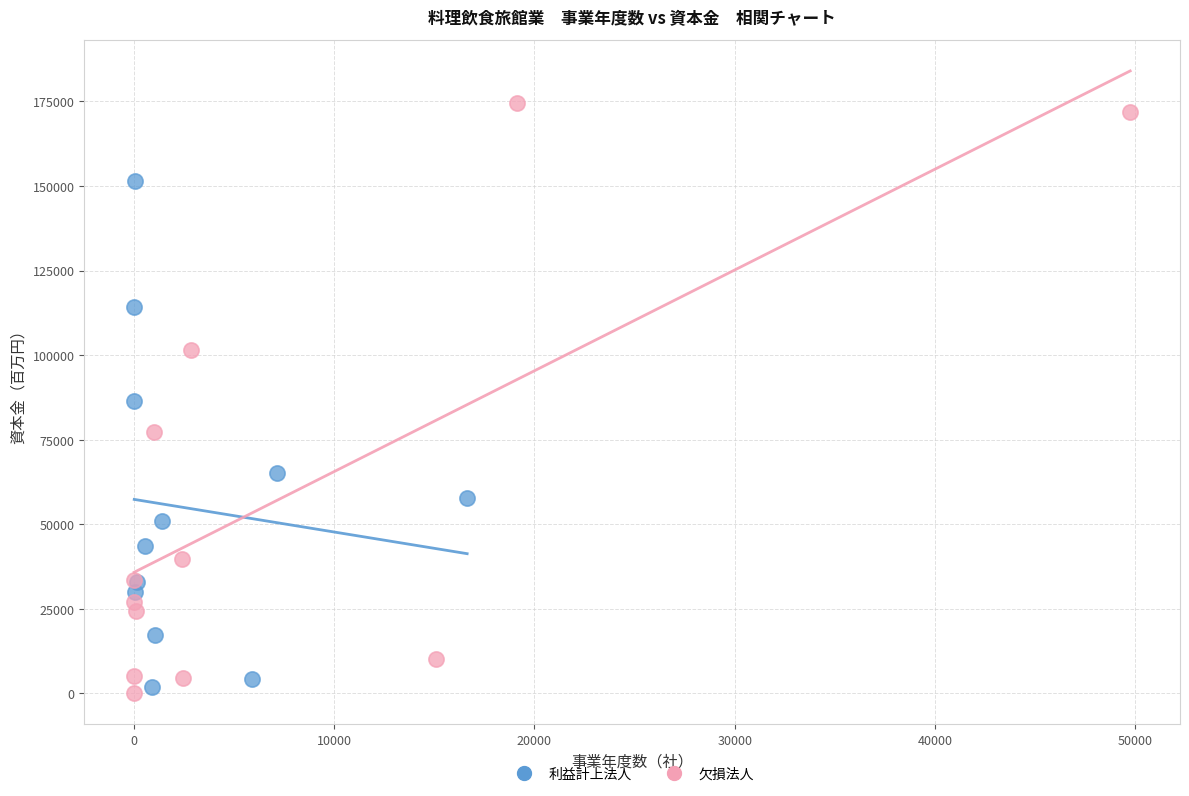

Which series has the largest Y range (max minus min)?

欠損法人